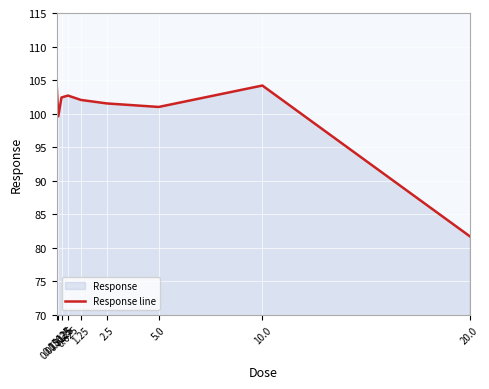

The chart shows a value of 27.0 at 0.3125. True or false?

False